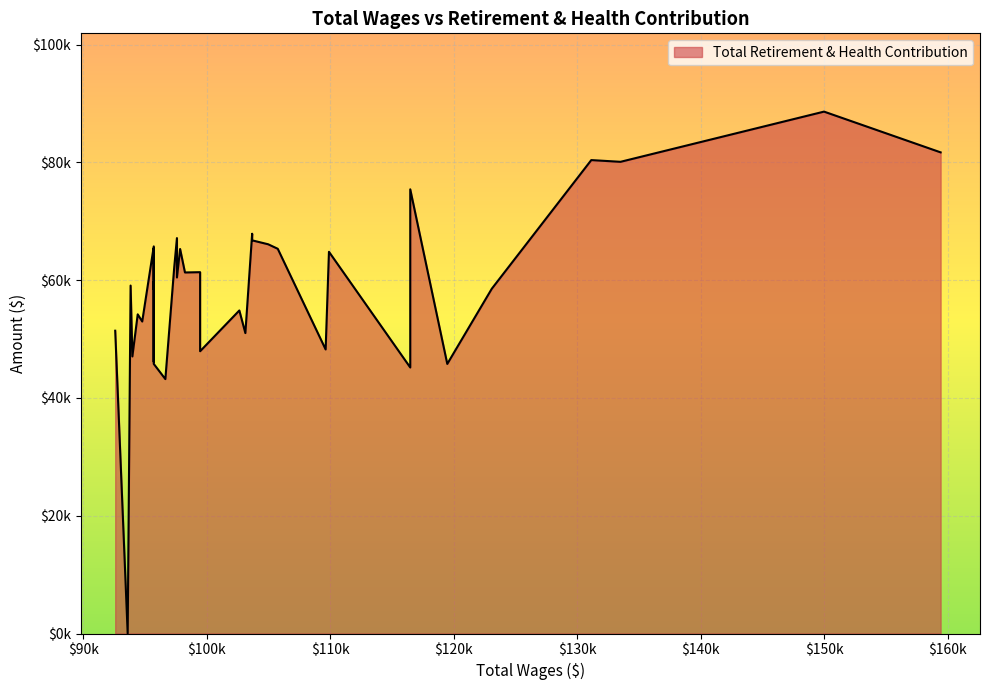

How many values in Total Retirement & Health Contribution are above zero?

39